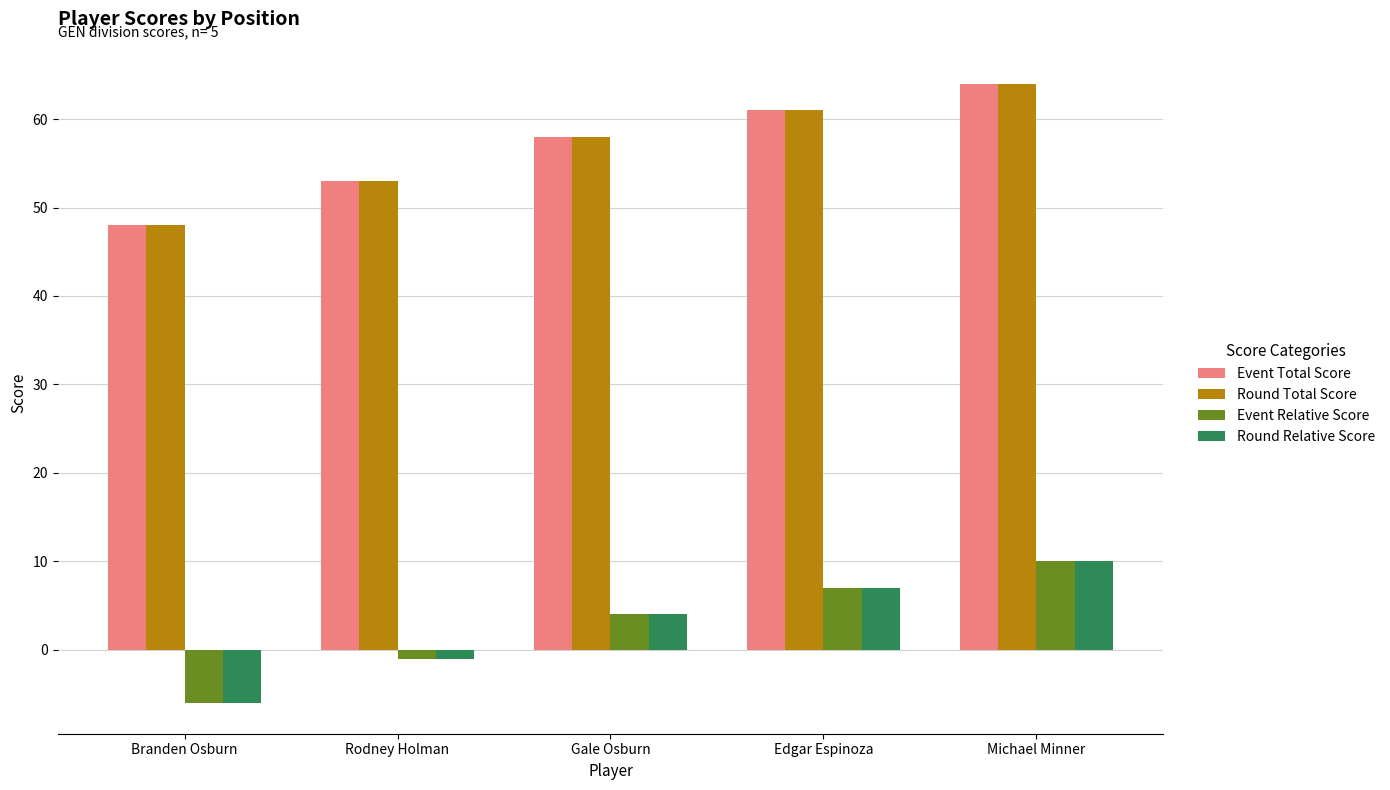

Rank the categories by Round Relative Score value from lowest to highest.

Branden Osburn, Rodney Holman, Gale Osburn, Edgar Espinoza, Michael Minner